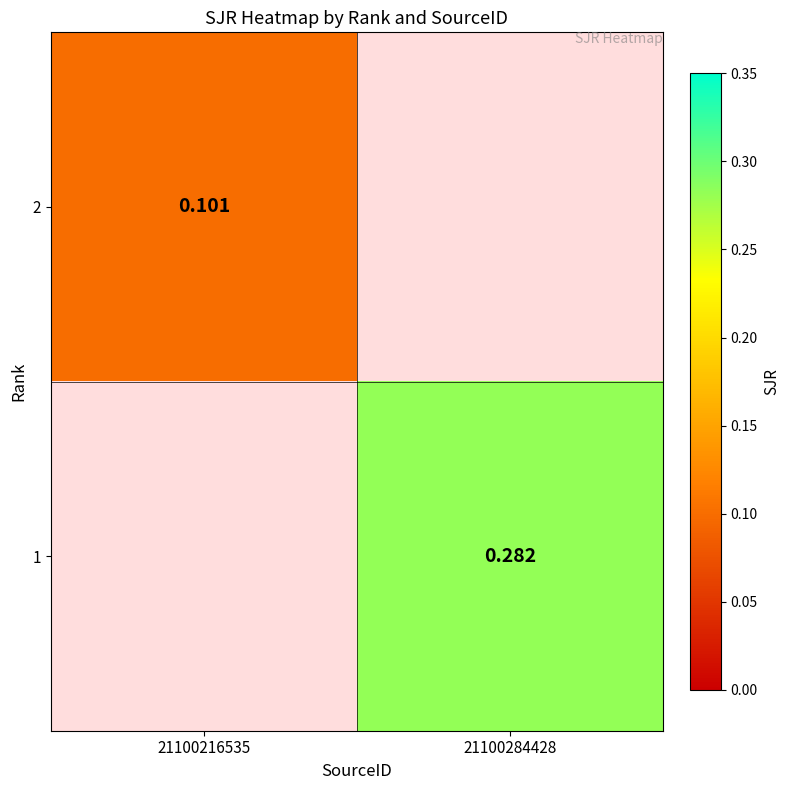

Which category has the highest value across all series?

21100284428